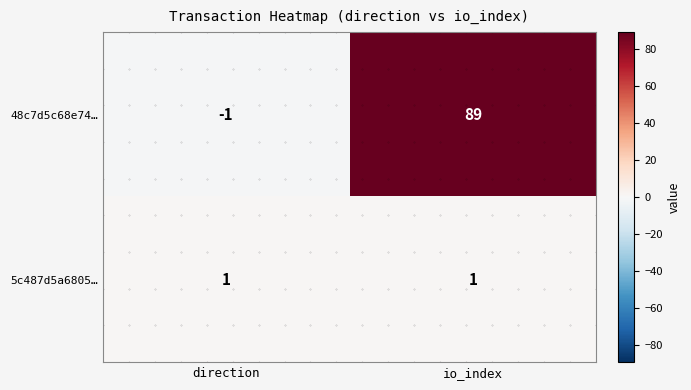

At io_index, list the series in order from largest to smallest.

48c7d5c68e74…, 5c487d5a6805…